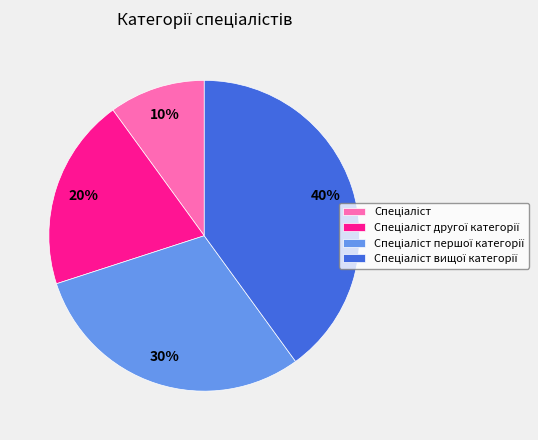

To the nearest percent, what is the average slice percentage?

25%